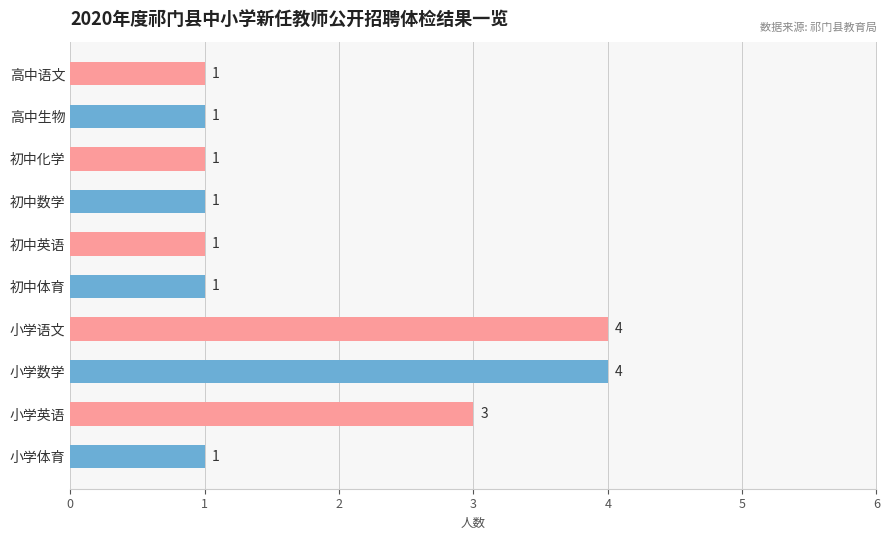

What position from the top is 初中体育?

6